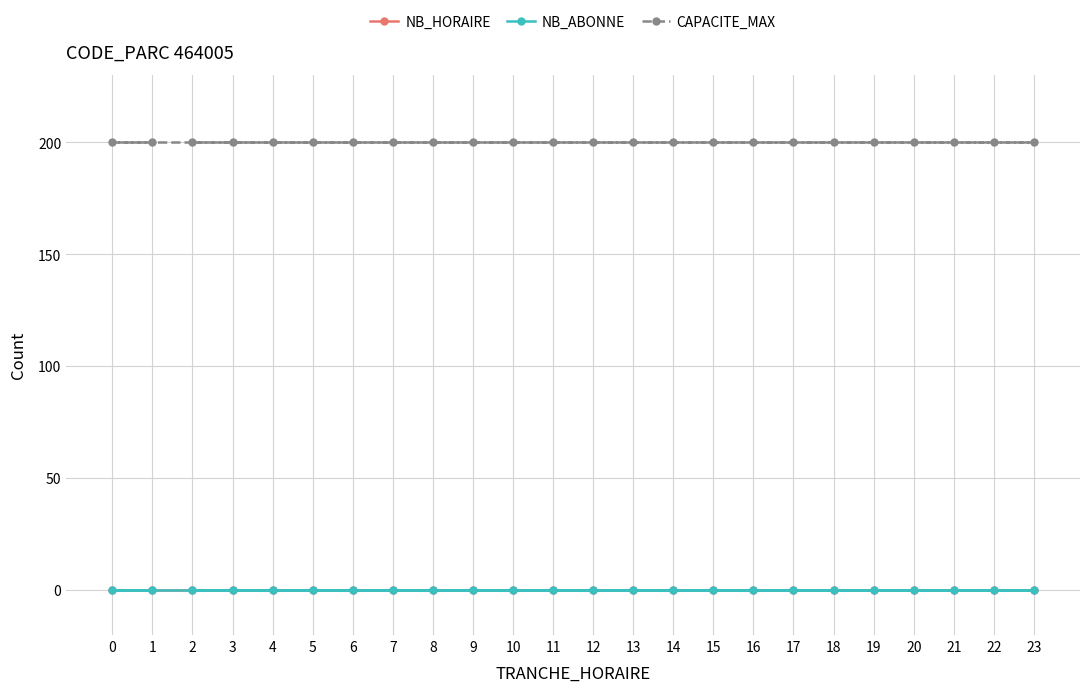

At 15, list the series in order from largest to smallest.

CAPACITE_MAX, NB_HORAIRE, NB_ABONNE